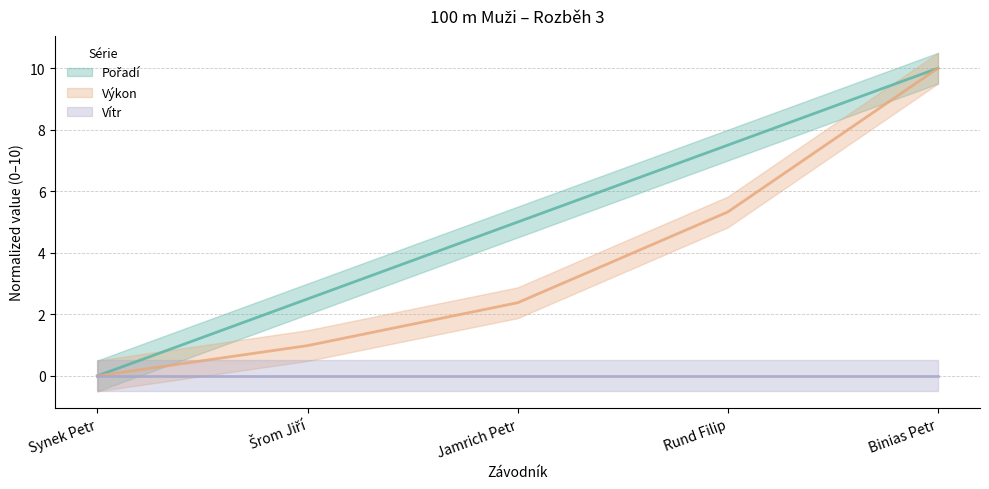

What is the difference between the highest and lowest values at Šrom Jiří?

1.5